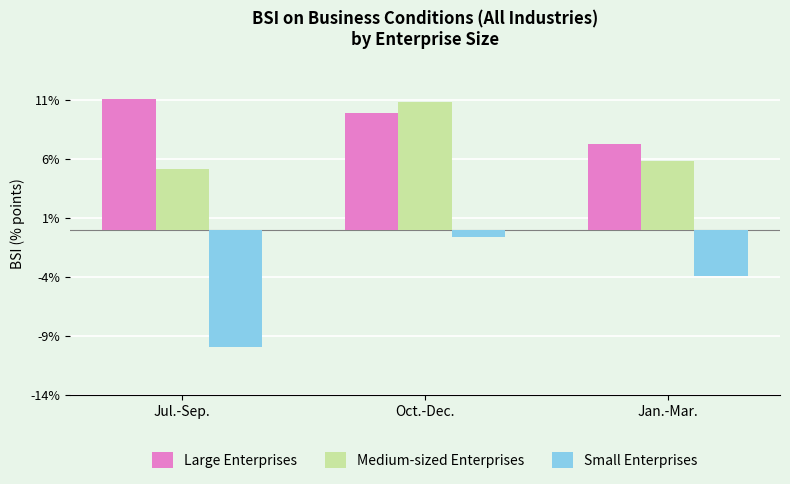

True or false: Small Enterprises has a value of -3.1 at Jul.-Sep..

False